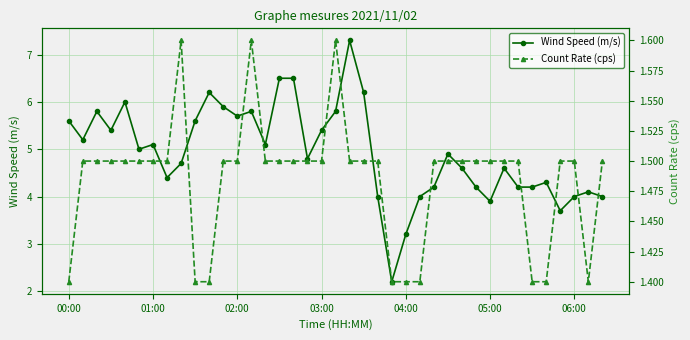

The Wind Speed (m/s) series shows 3.9 at 05:00. True or false?

True